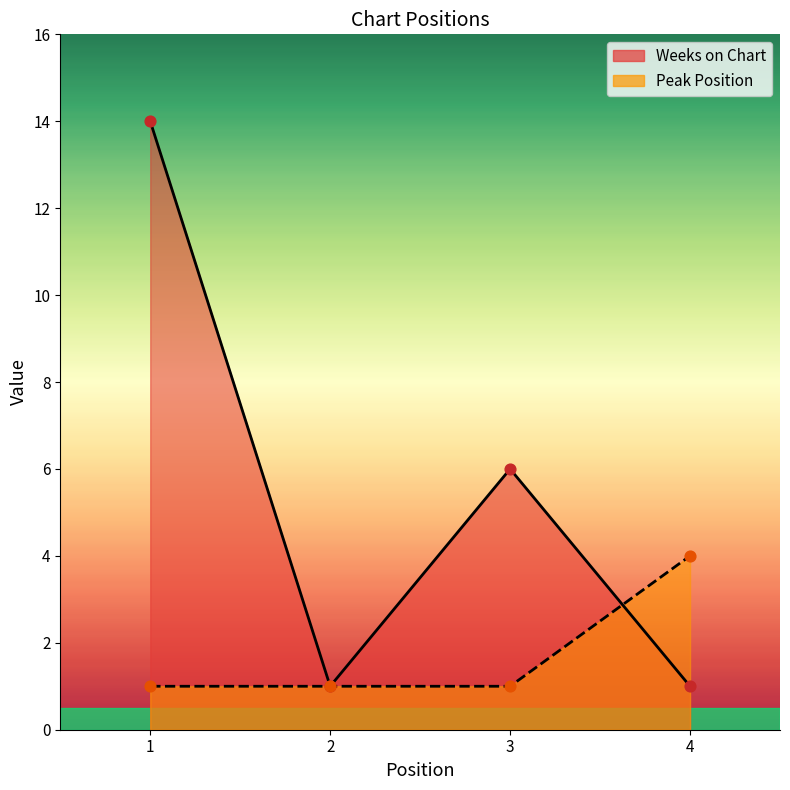

Which series reaches the maximum Y coordinate?

Weeks on Chart